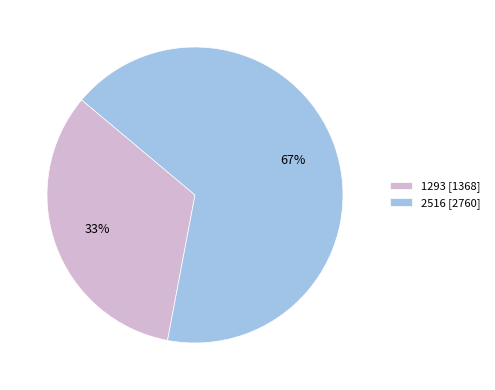

Is it true that 2516 is 67% of the pie?

True